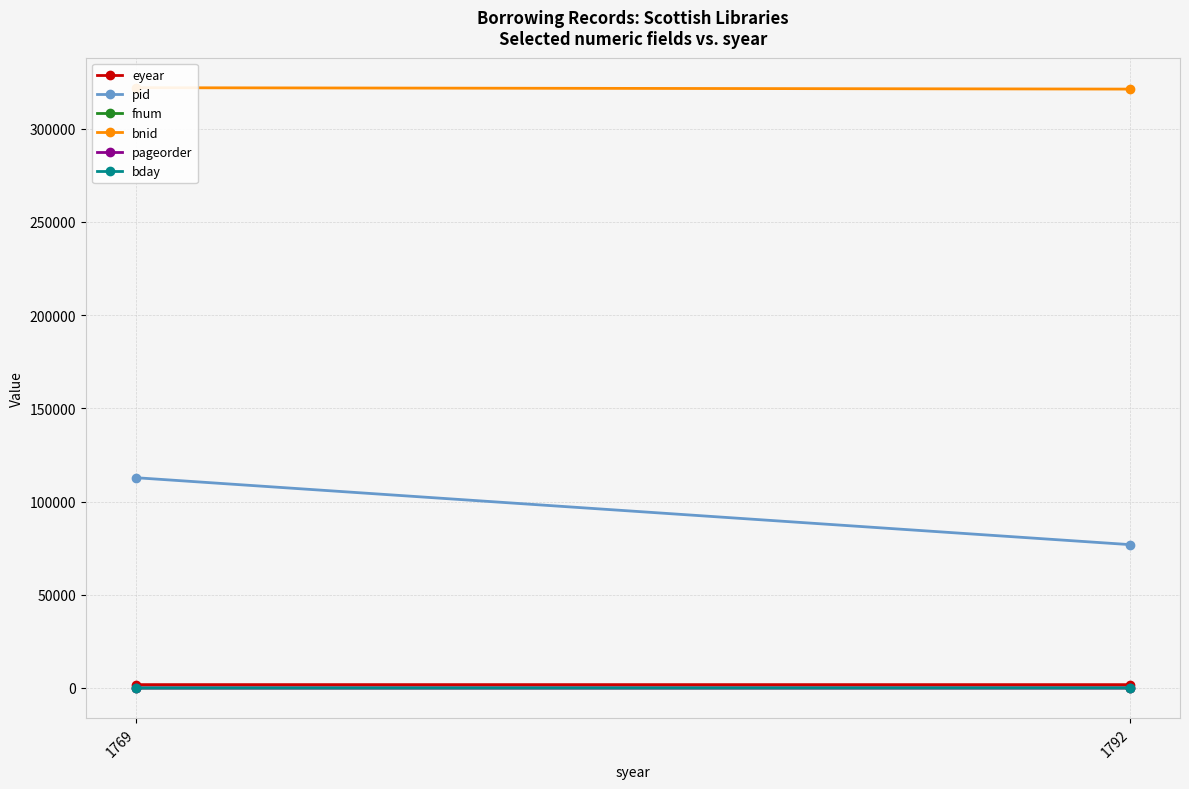

How many bday values are between 6 and 30?

2